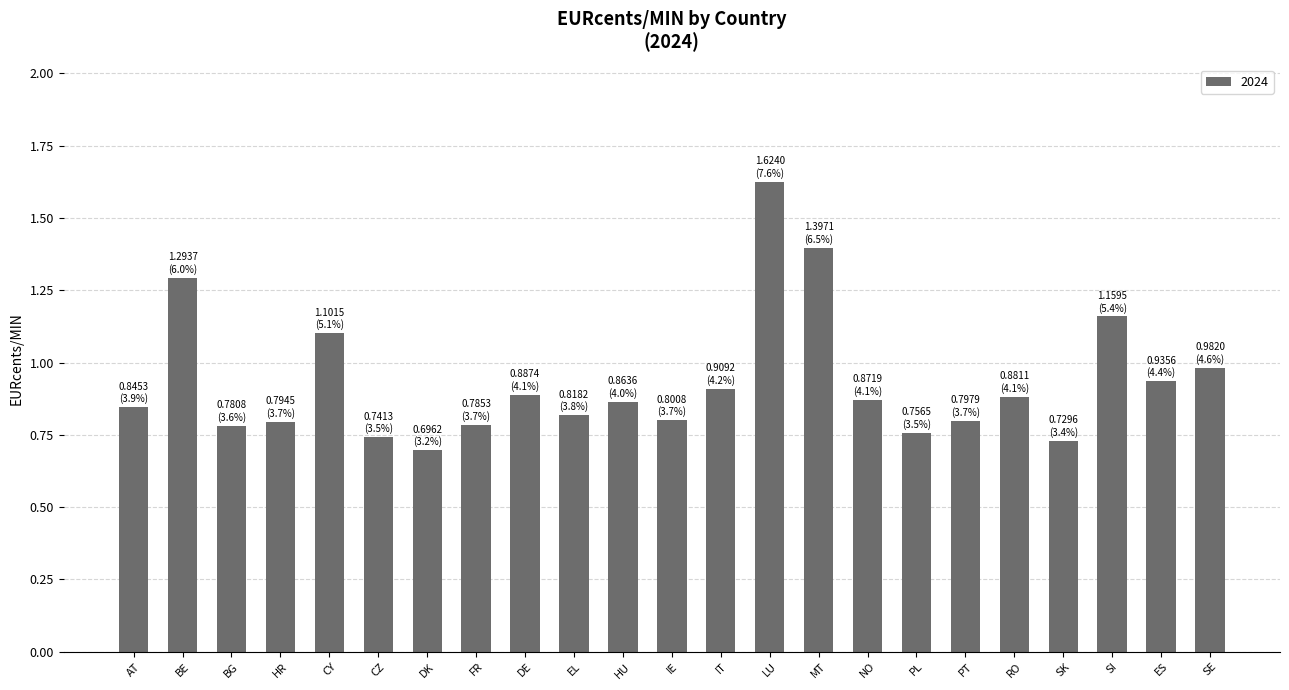

At which category does the chart reach its peak across all series?

LU